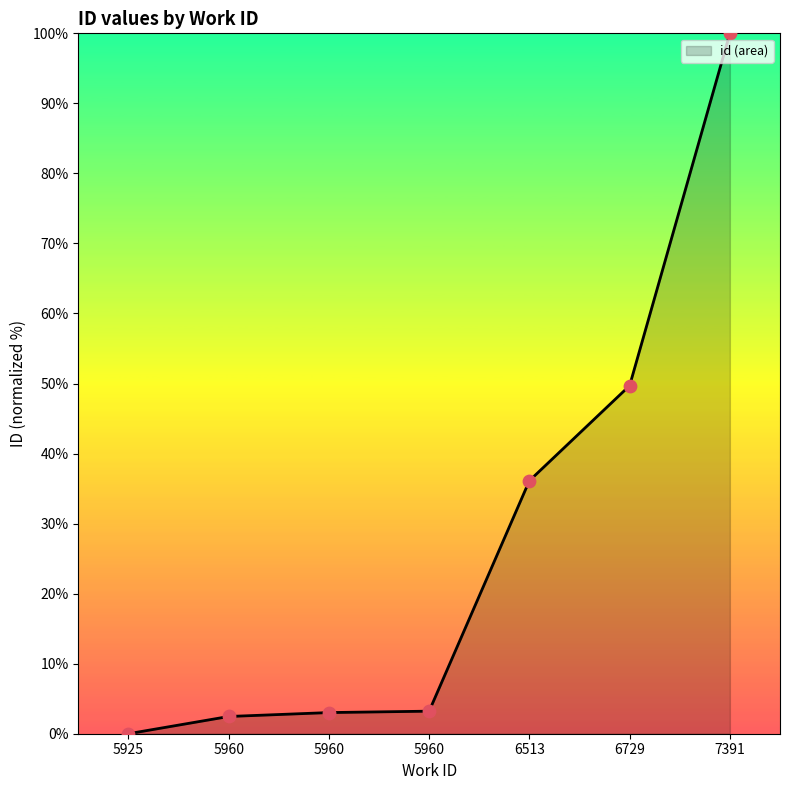

Which has a higher value, 5925 or 5960?

5960